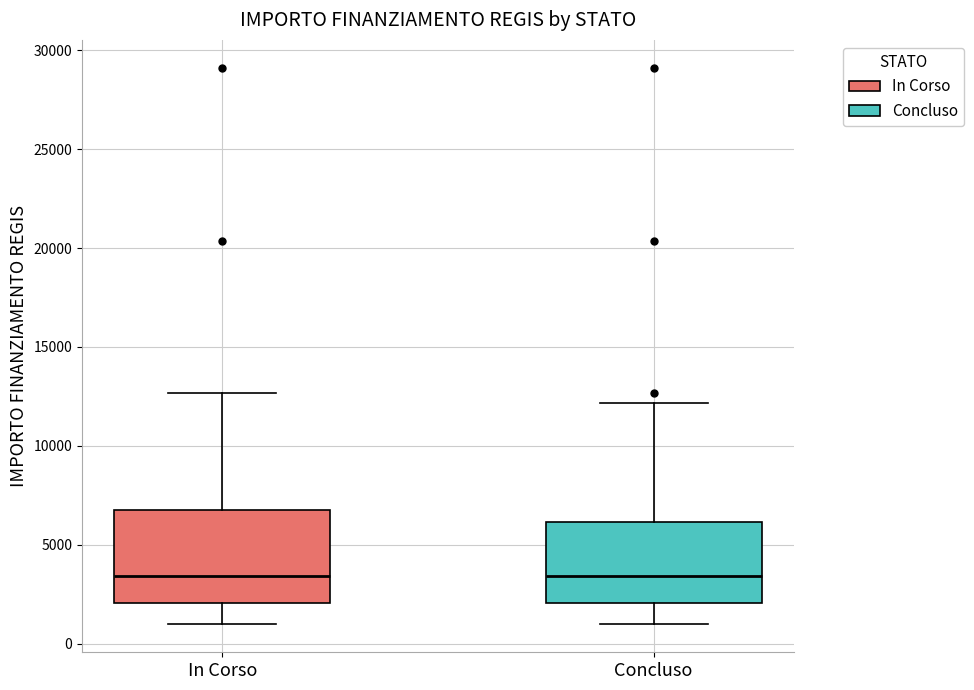

Comparing the boxes themselves (not the whiskers), which one is the tallest?

In Corso